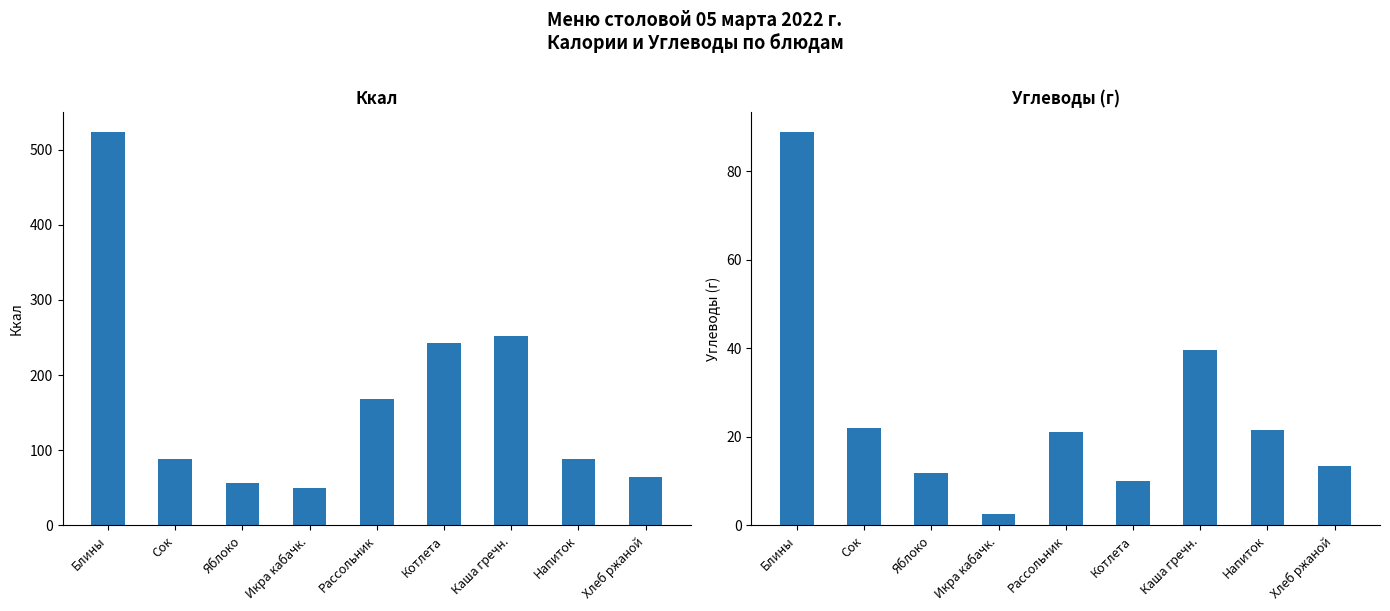

What is the value of the Ккал bar at the 3rd from the left?

56.0